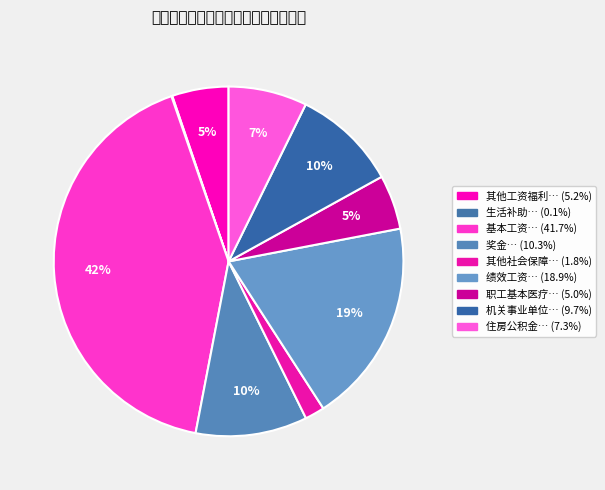

What is the smallest slice in the pie chart?

生活补助